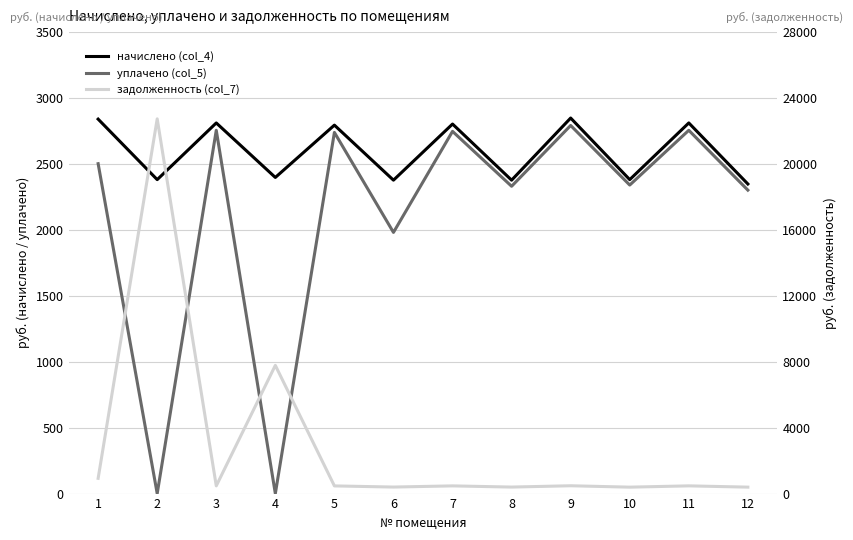

The value of уплачено (col_5) at 5 is 2739.1. True or false?

True